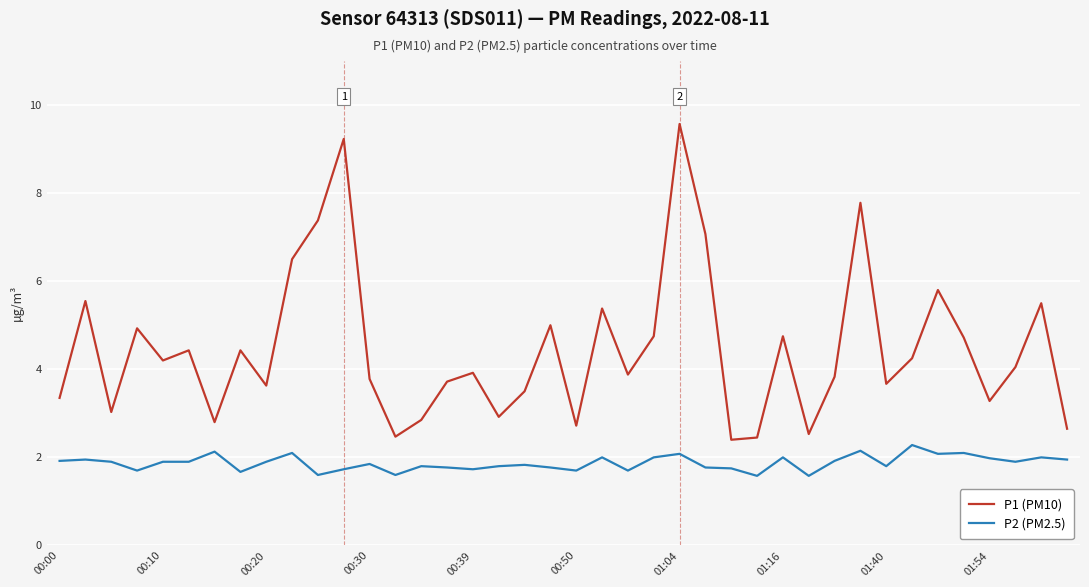

Rank the series by their average value, from highest to lowest.

P1 (PM10), P2 (PM2.5)